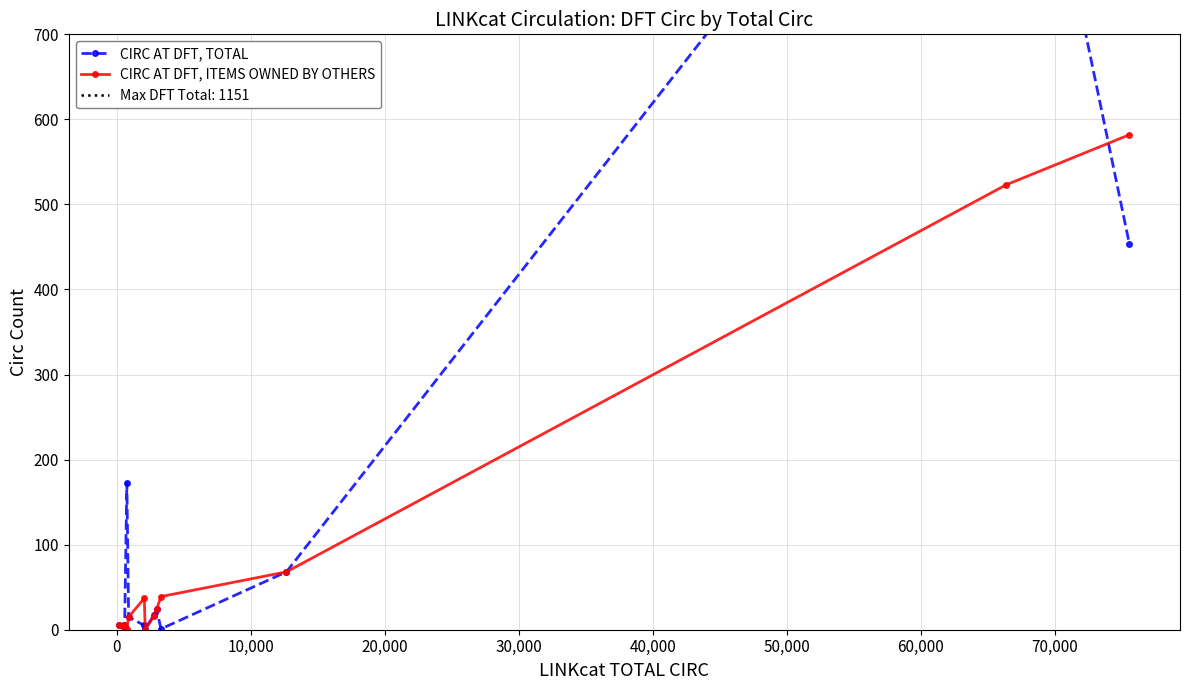

Which series has the widest spread of values?

CIRC AT DFT, TOTAL